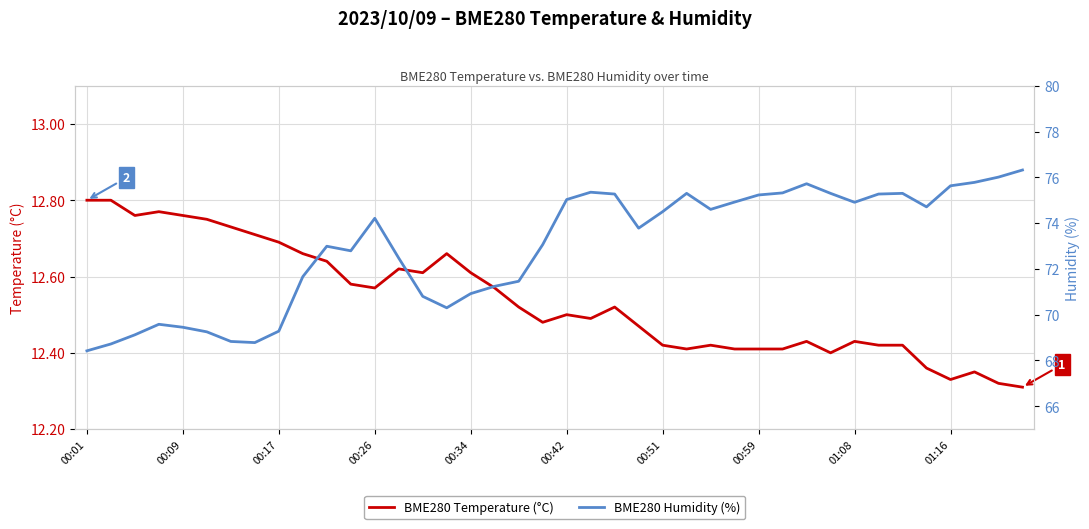

Is this an area chart (filled region under the line)?

No